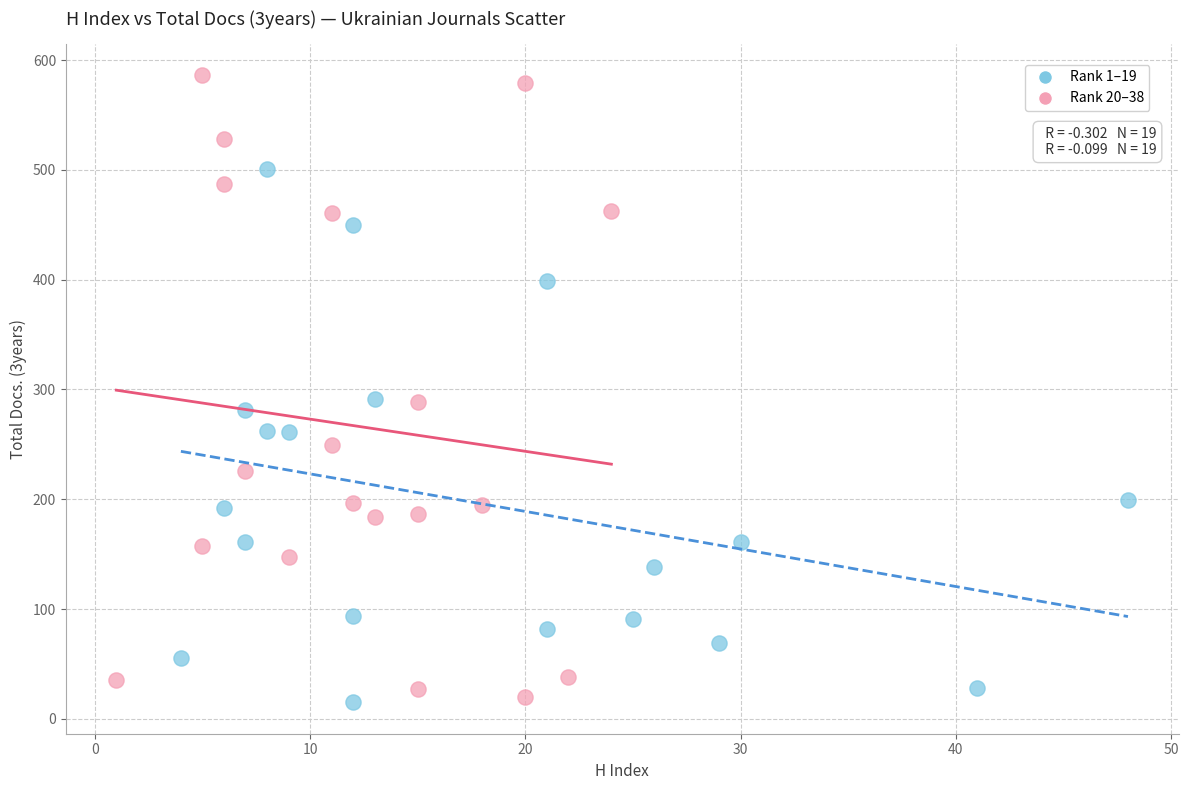

Which series has the widest spread of Y values?

Rank 20–38